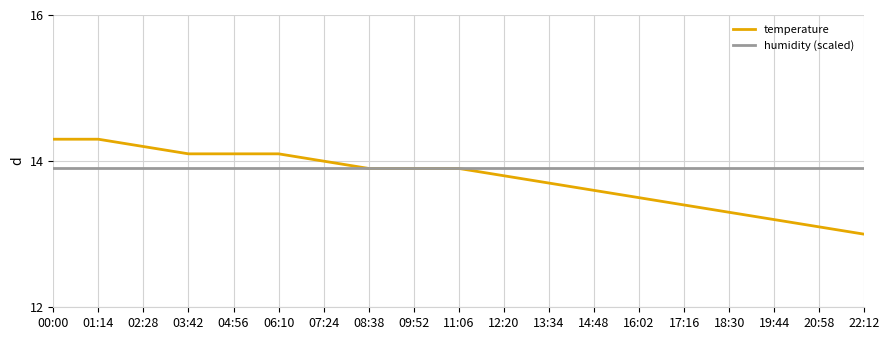

Which category has the lowest value in the temperature series?

22:12